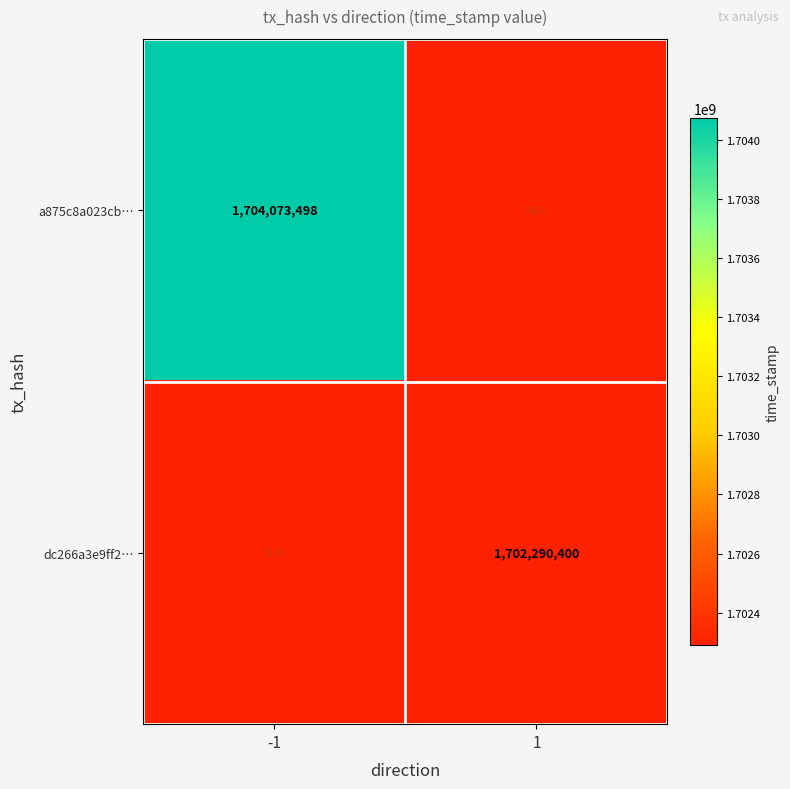

At which category is the sum across all series the highest?

-1